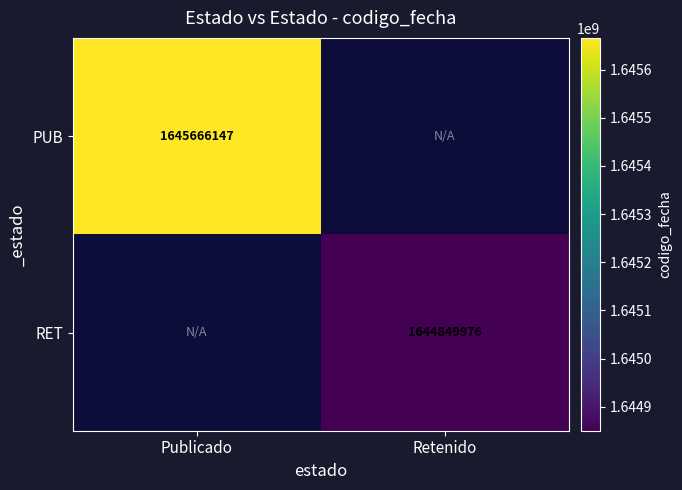

The value of PUB at Publicado is 2618131225.8. True or false?

False